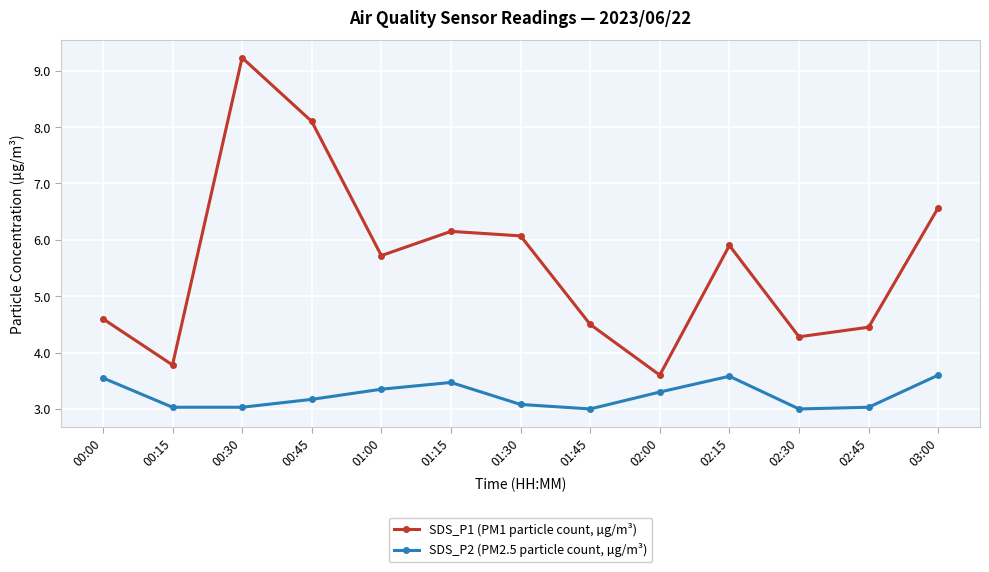

True or false: SDS_P1 (PM1 particle count, µg/m³) and SDS_P2 (PM2.5 particle count, µg/m³) cross at least once.

False